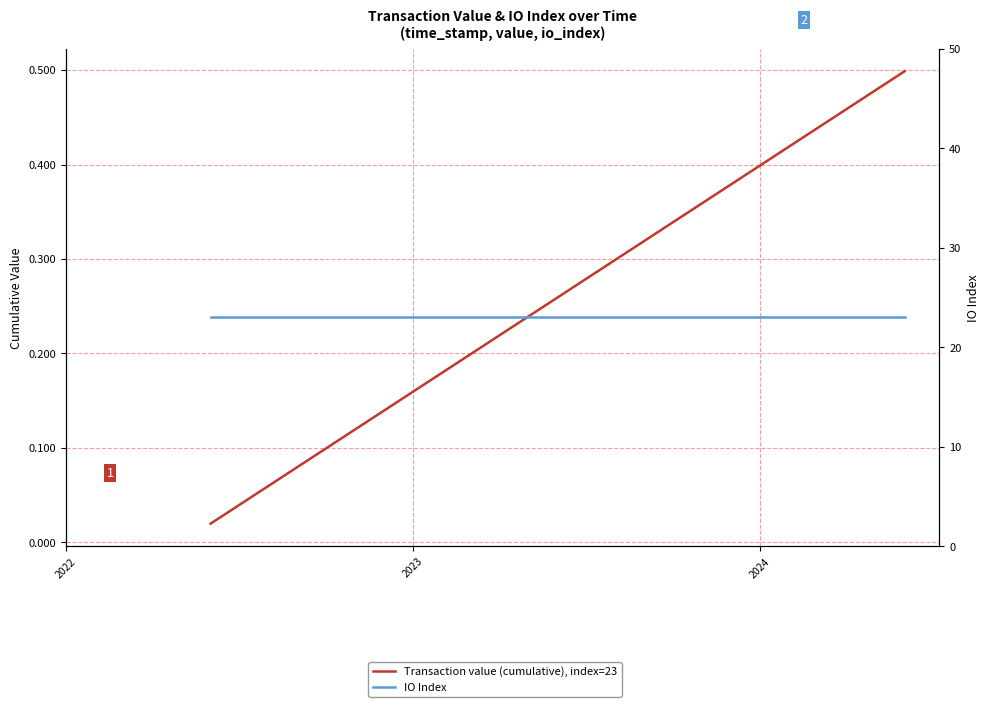

How many lines are shown in the chart?

2